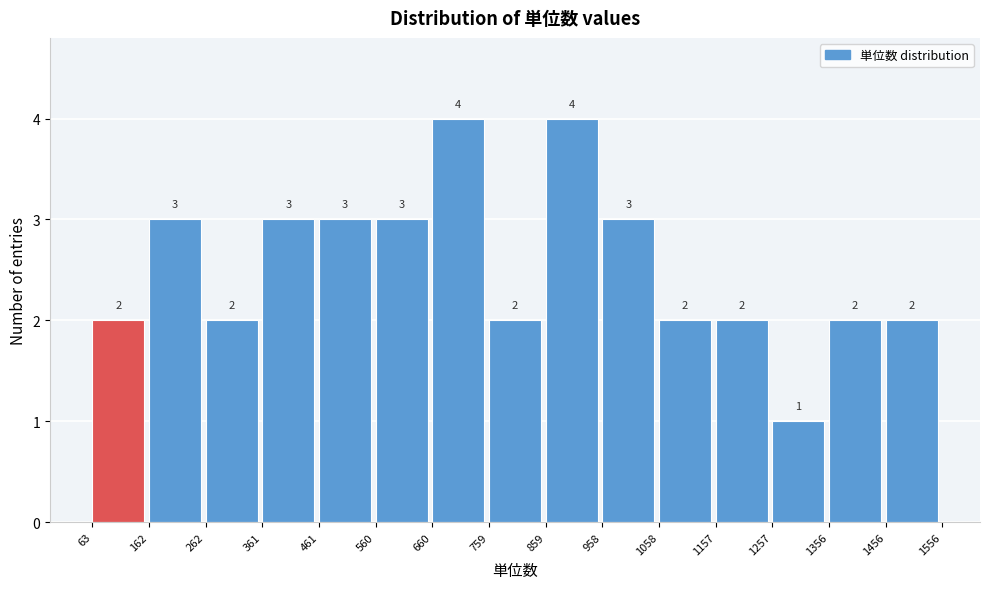

Reading left to right, list every bar in this chart as the range it spans on the x-axis followed by its height.

63 to 162: 2
162 to 262: 3
262 to 361: 2
361 to 461: 3
461 to 560: 3
560 to 660: 3
660 to 759: 4
759 to 859: 2
859 to 958: 4
958 to 1058: 3
1058 to 1157: 2
1157 to 1257: 2
1257 to 1356: 1
1356 to 1456: 2
1456 to 1556: 2